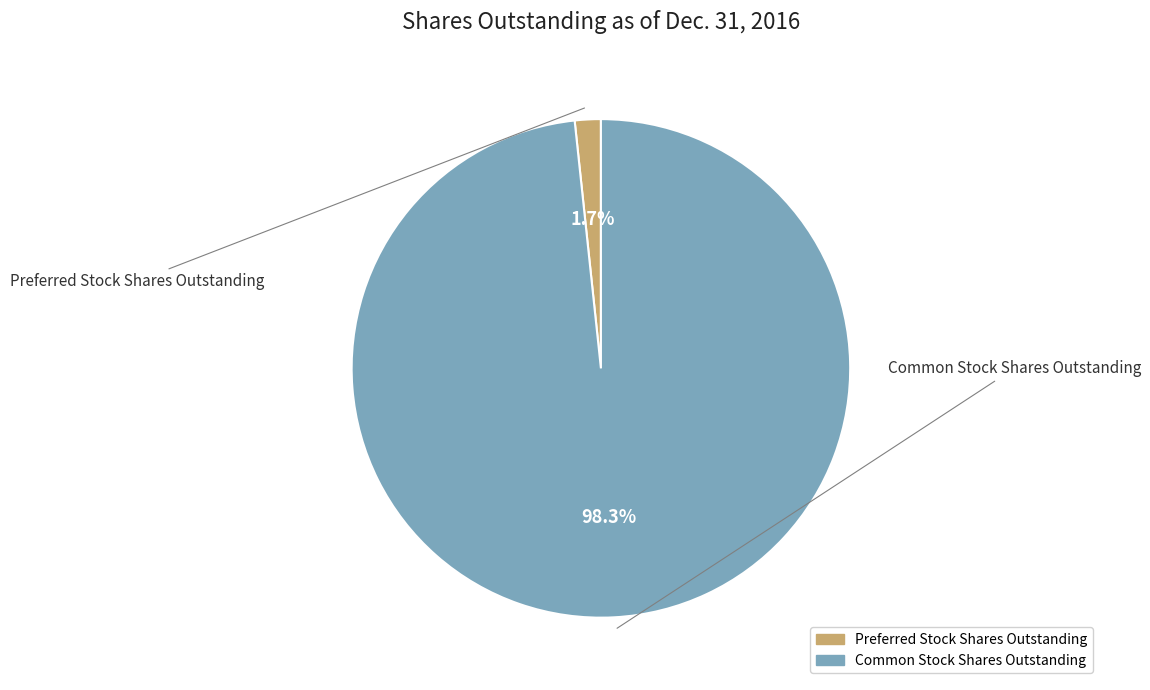

What is the smallest slice in the pie chart?

Preferred Stock Shares Outstanding